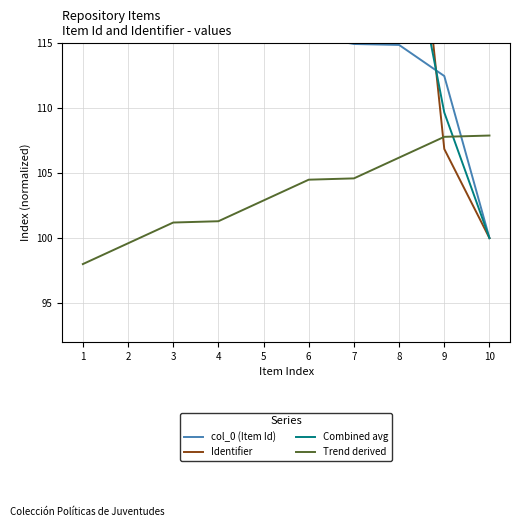

Which category has the highest value across all series?

1